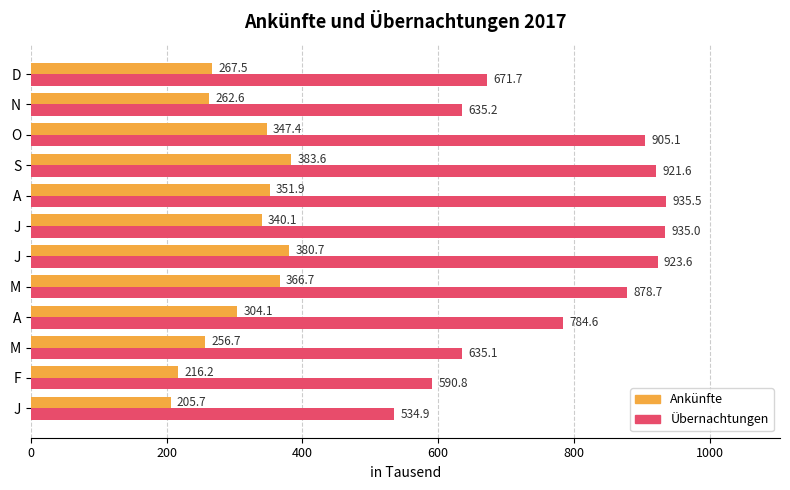

What are all the series names shown in the legend?

Ankünfte, Übernachtungen